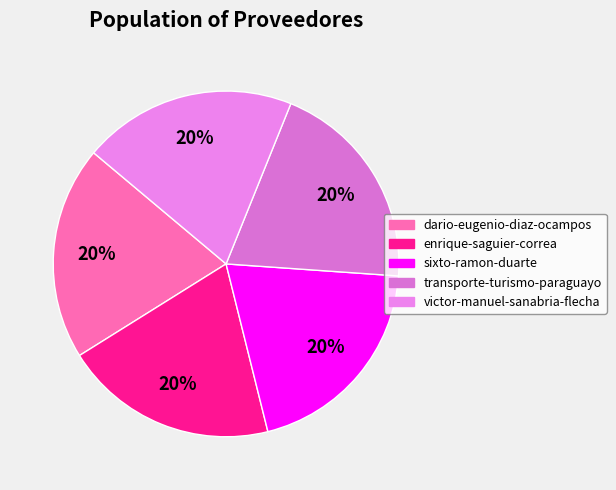

Count the number of slices in the pie.

5